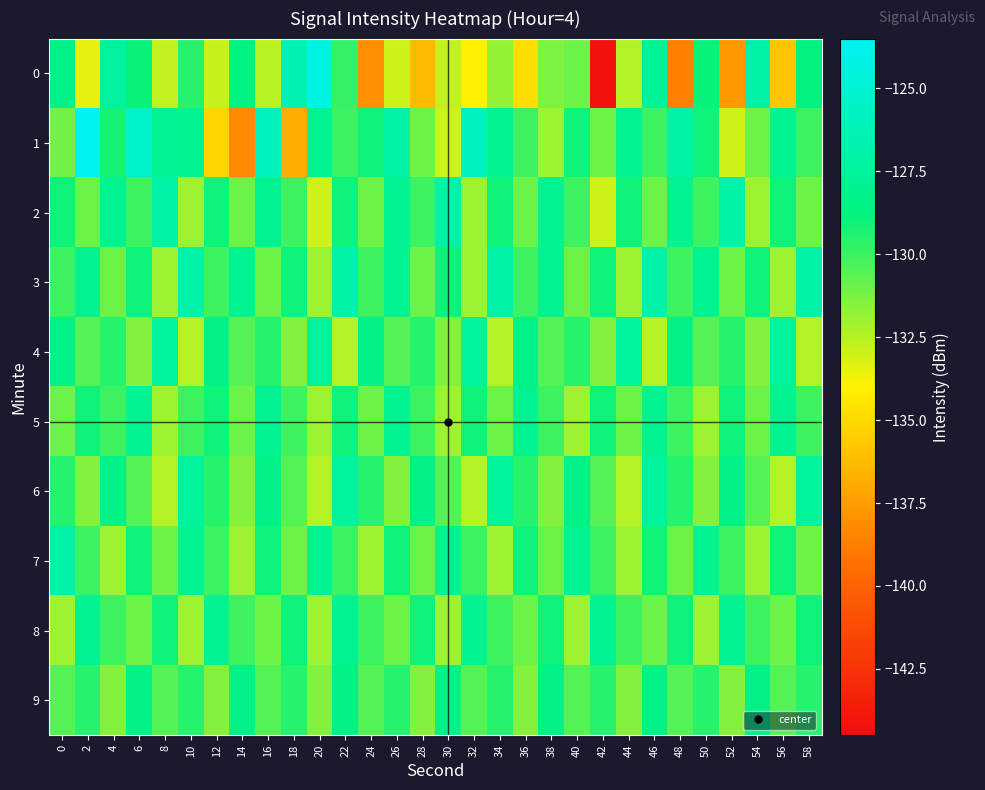

Which category has the lowest value across all series?

42